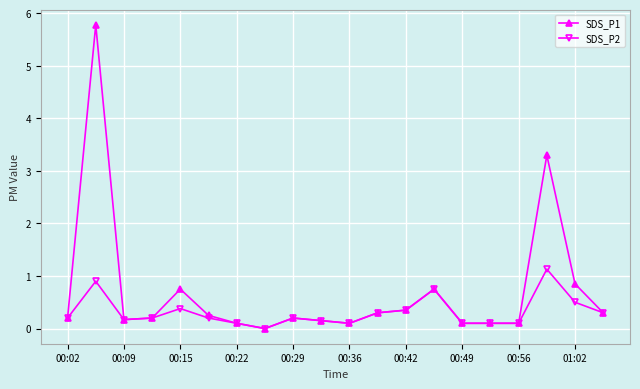

True or false: SDS_P2 has more than 1 points higher than both neighbors.

True